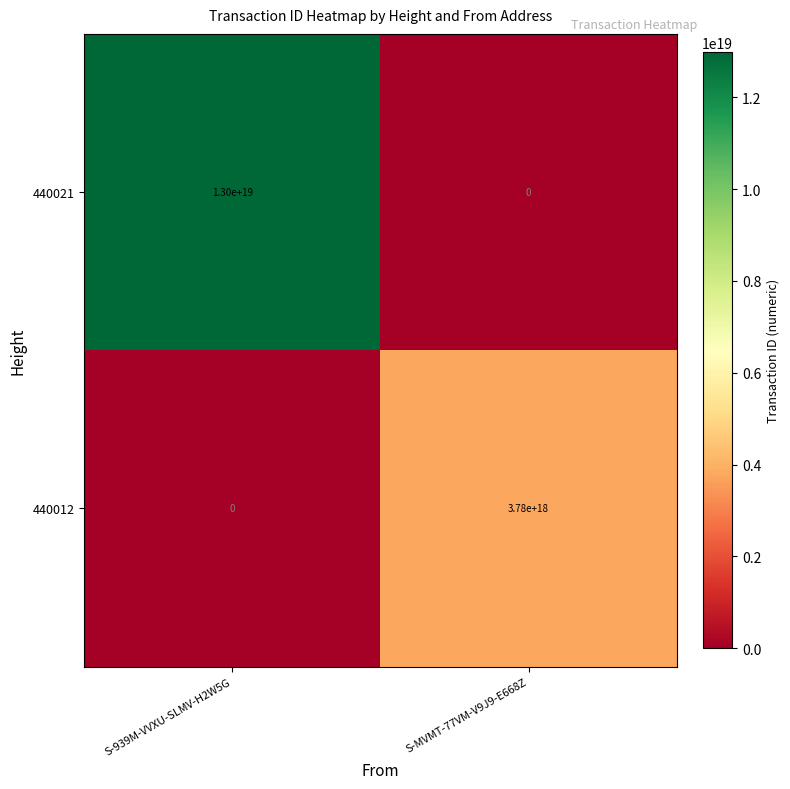

Is it true that 440021 equals -8667722686667948032 at S-MVMT-77VM-V9J9-E668Z?

False